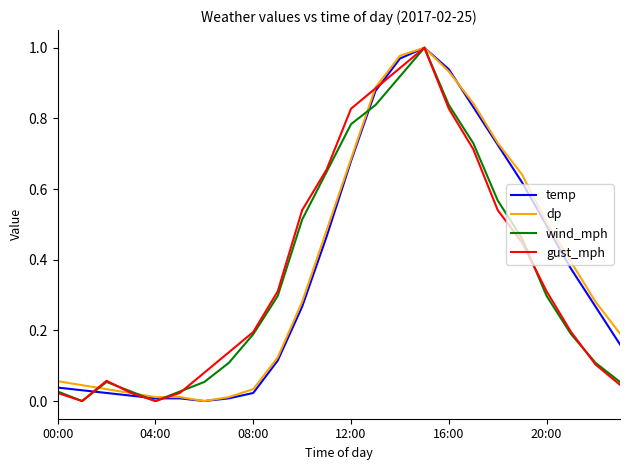

How many lines are shown in the chart?

4